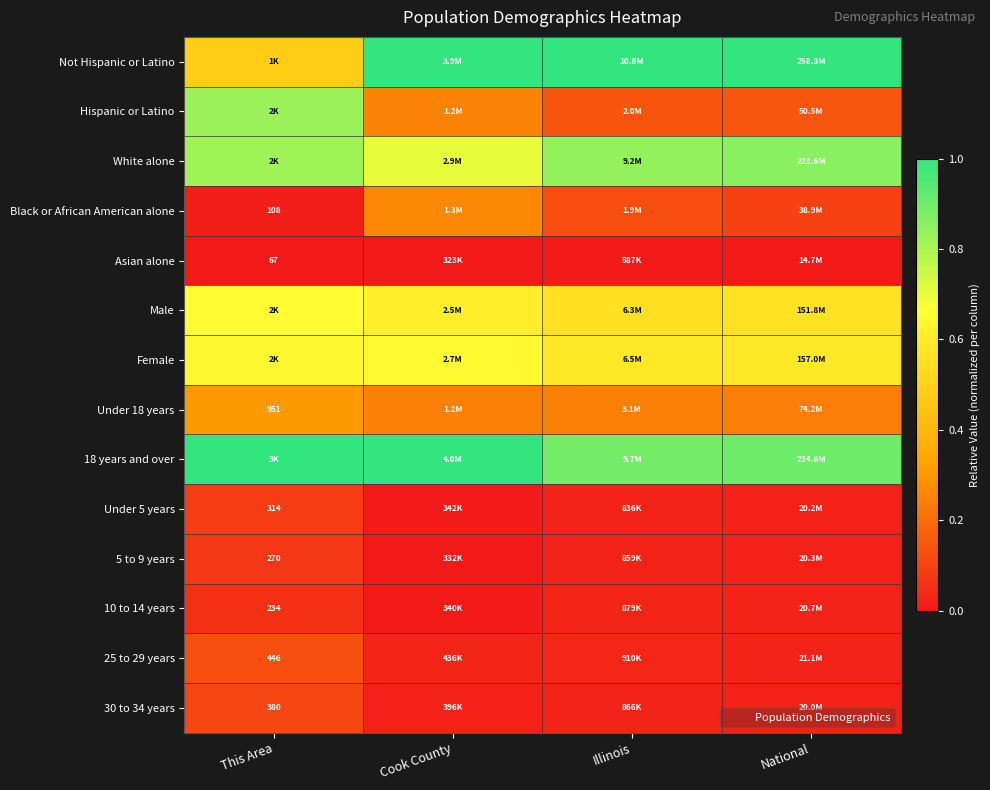

Between This Area and Illinois, which is larger?

Illinois